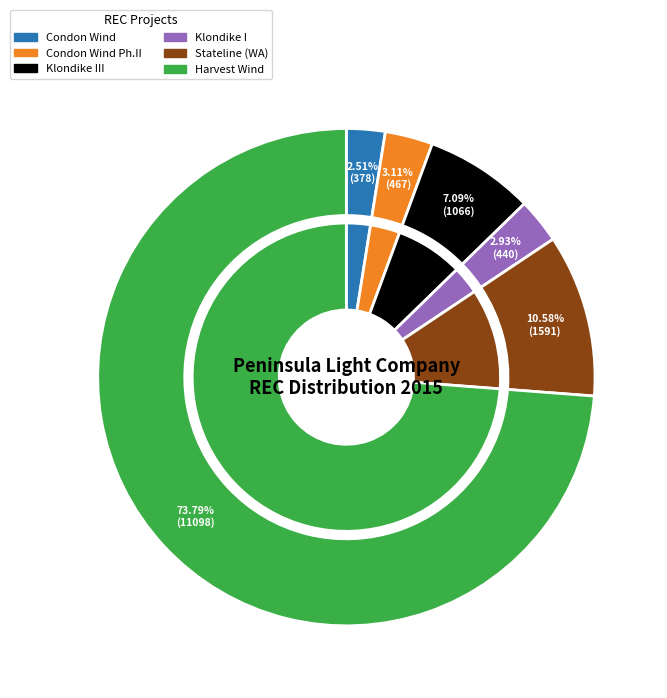

Which slice represents more than half of the pie?

Harvest Wind